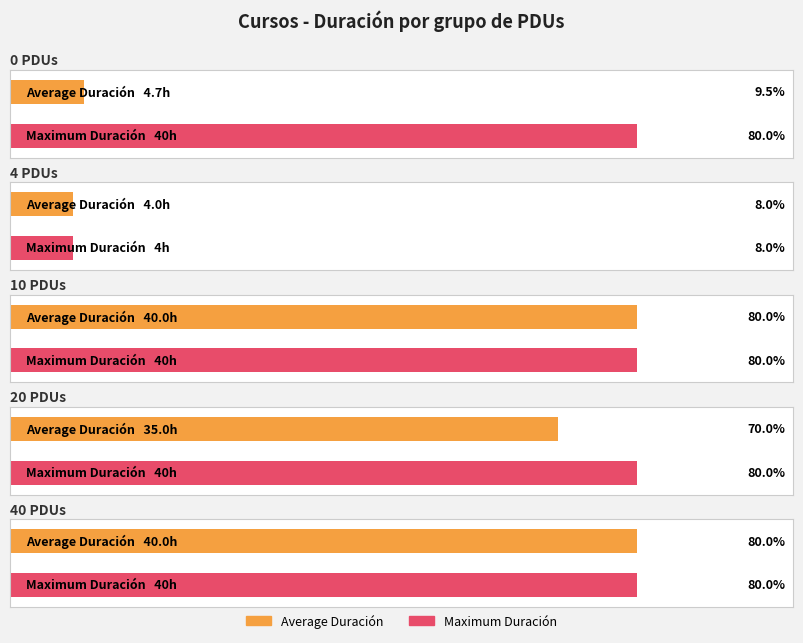

Does the chart contain stacked bars?

No